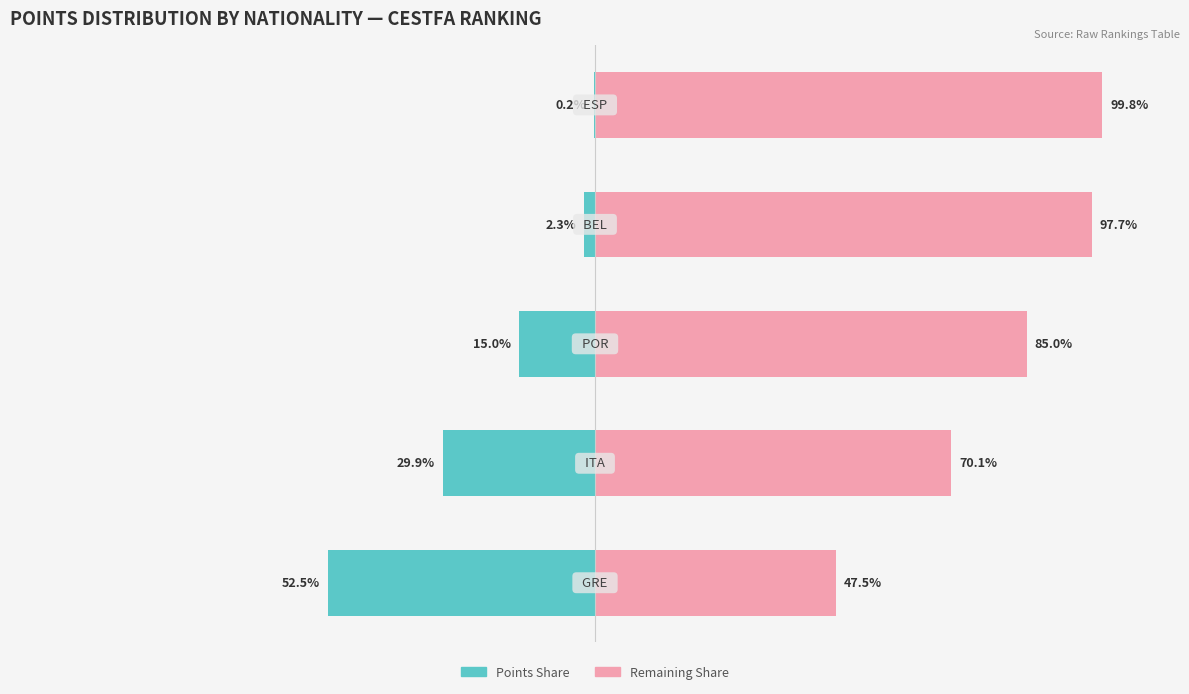

What is the sum of all Remaining Share (%) values?

400.0